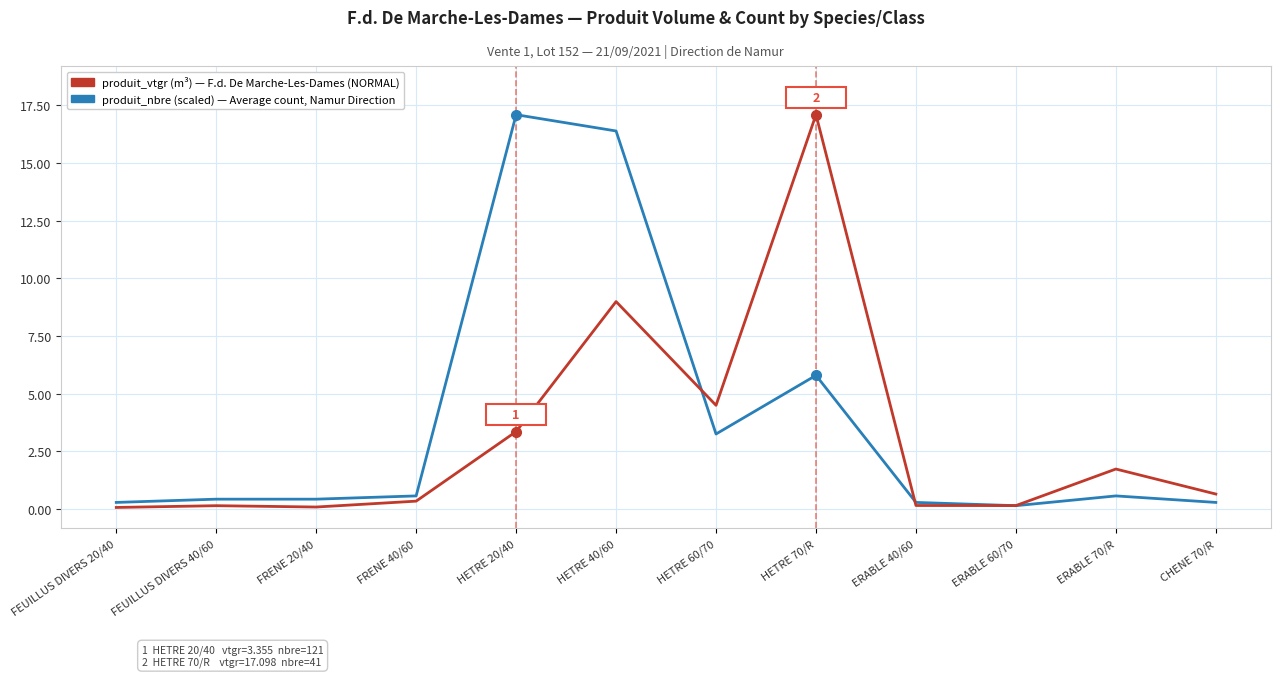

What is the maximum value shown in the chart?

17.1